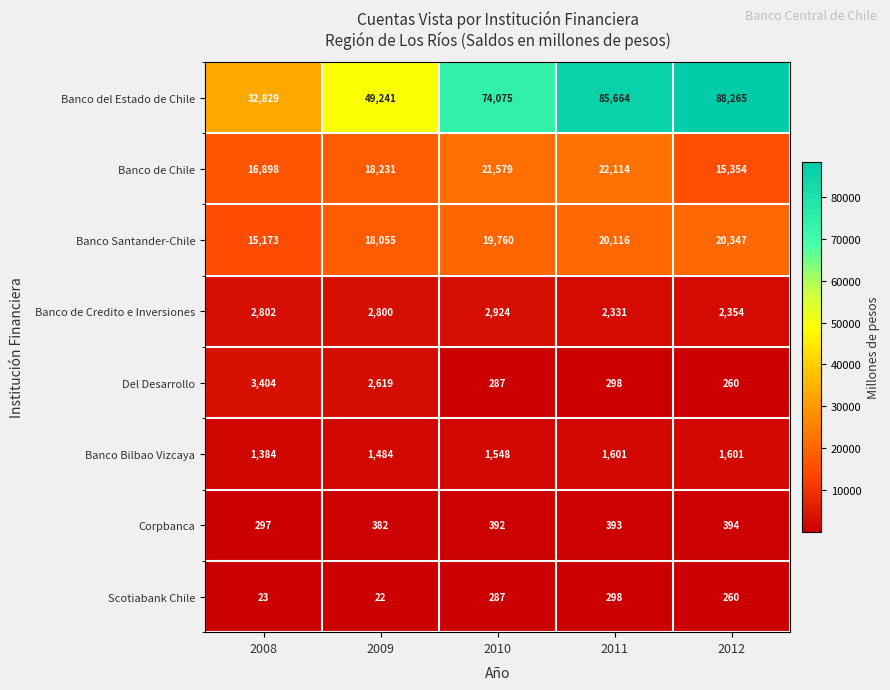

Where is Banco Santander-Chile nearest to the value 17760?

2009